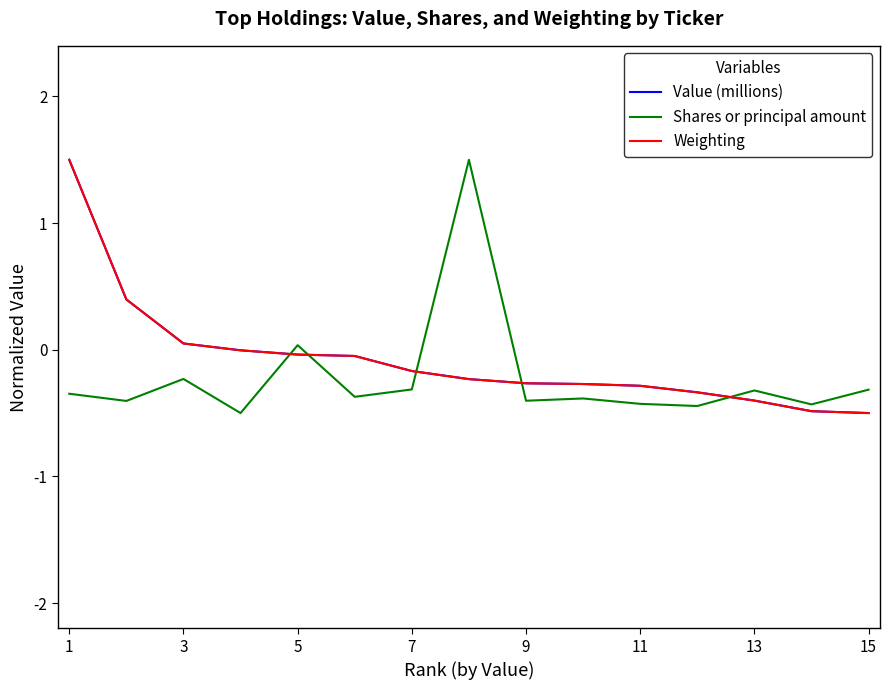

What are all the series names shown in the legend?

Value (millions), Shares or principal amount, Weighting